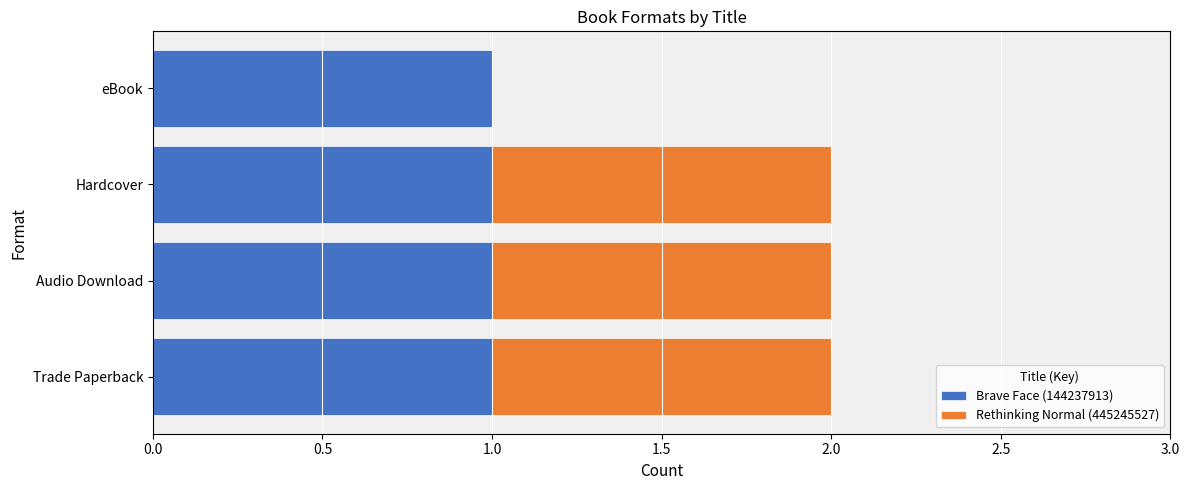

Is it true that Brave Face (144237913) equals 2 at Audio Download?

False